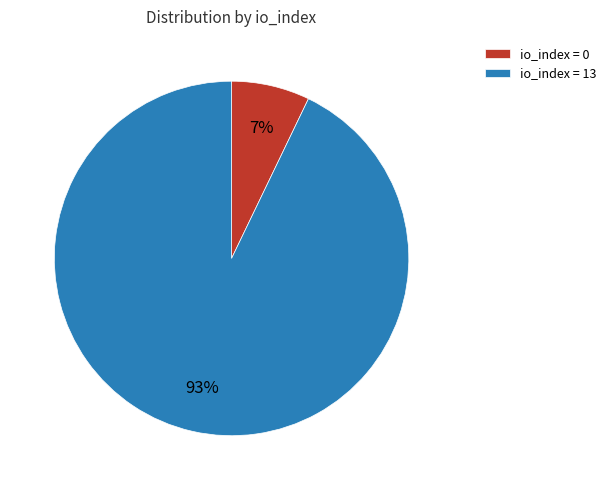

How many segments does this pie chart have?

2